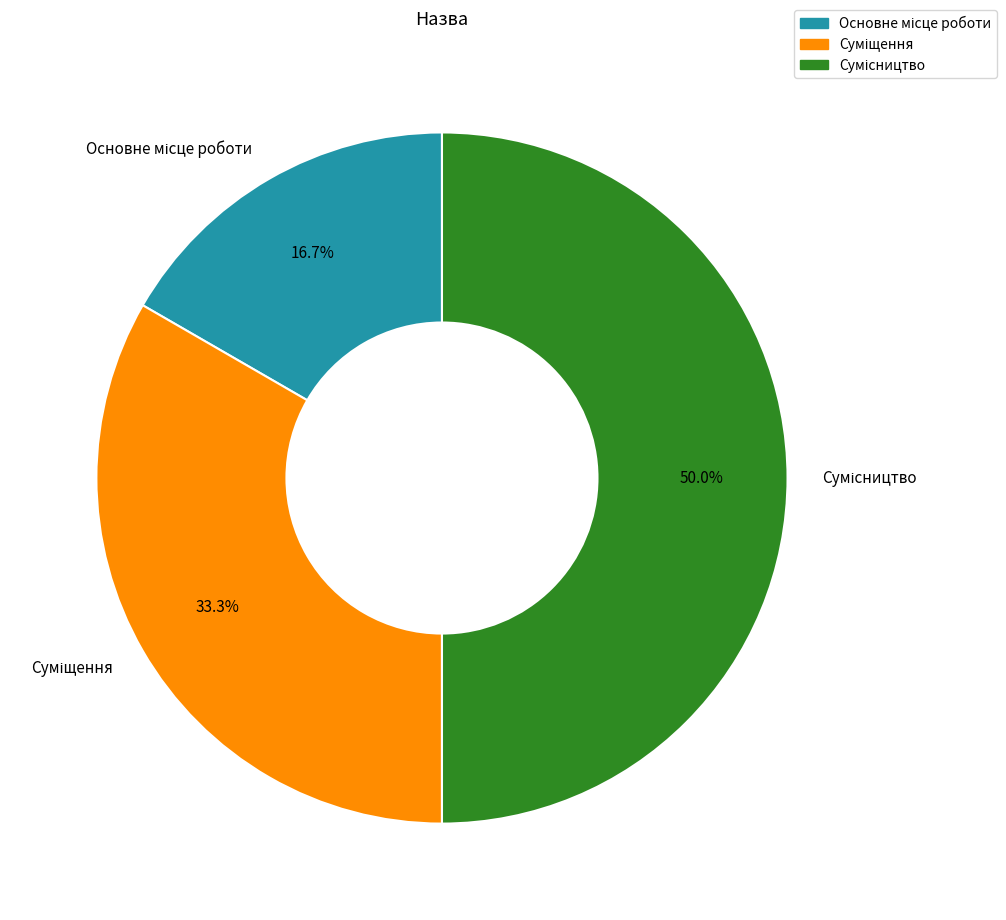

Is it true that Суміщення is 33% of the pie?

True